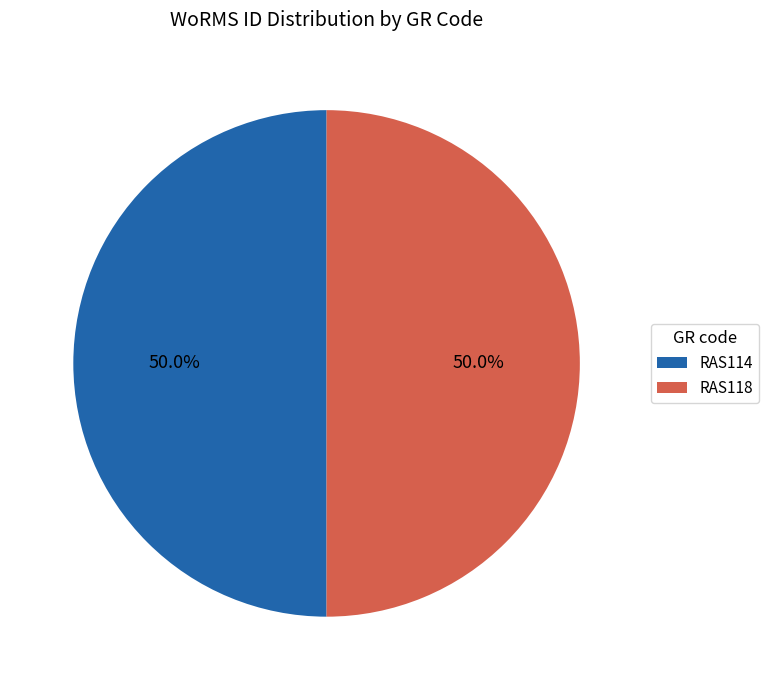

The RAS114 slice represents 50% of the pie. True or false?

True